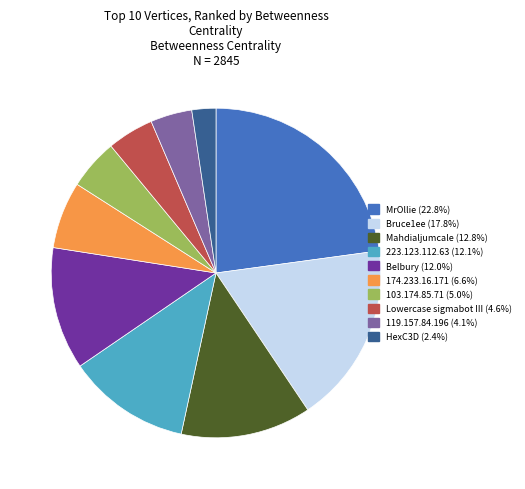

True or false: HexC3D accounts for 9% of the total.

False